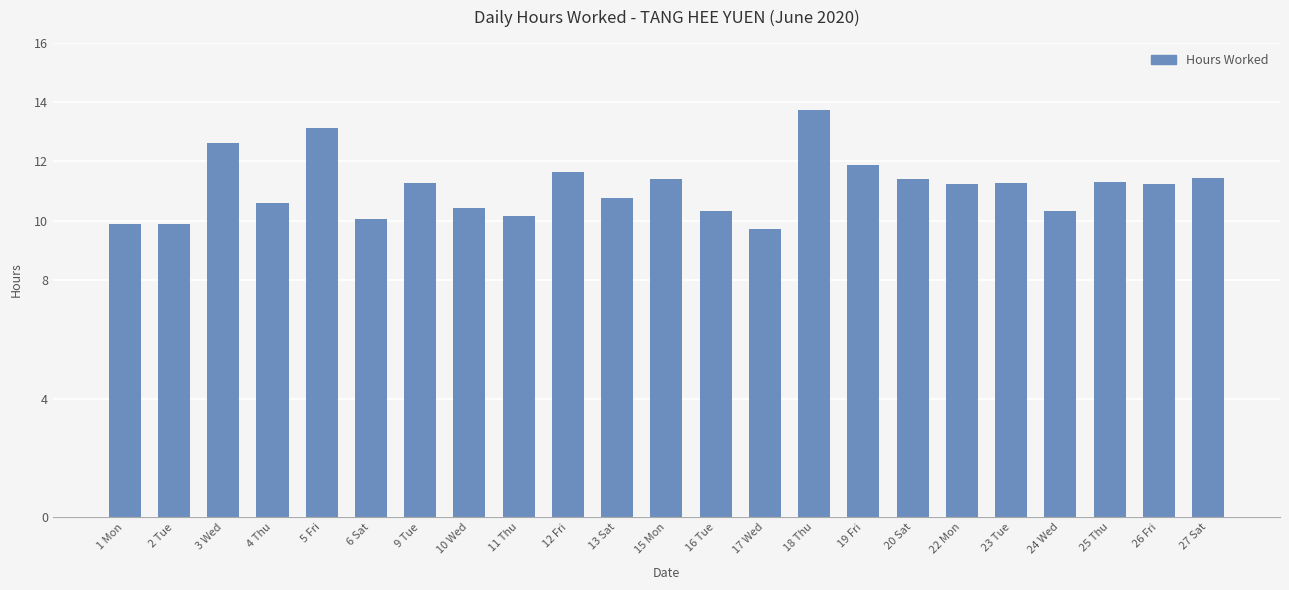

Are the bars horizontal?

No